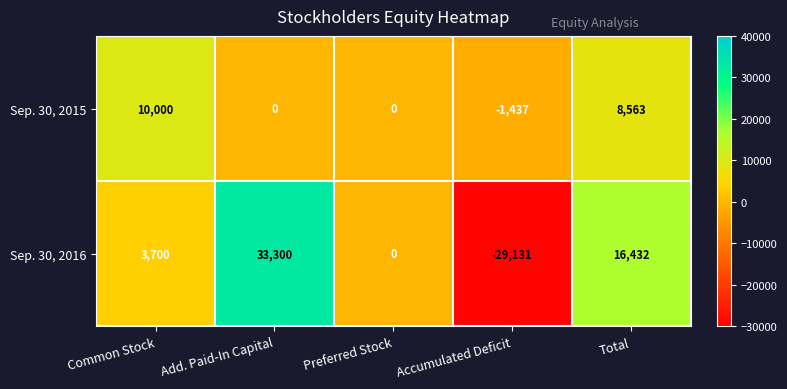

How many series are shown in this chart?

2